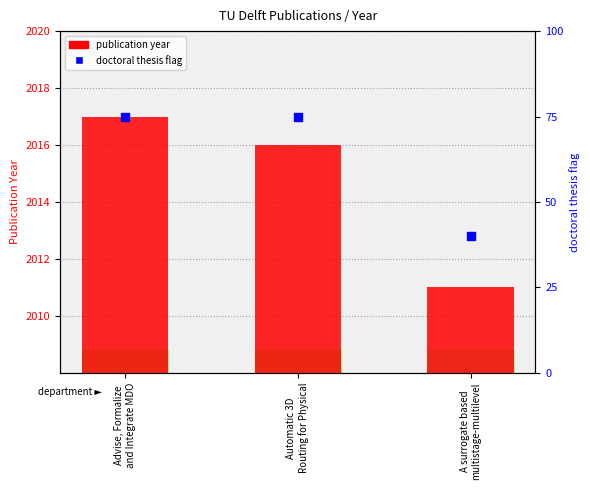

Which series contains the highest Y value?

publication year